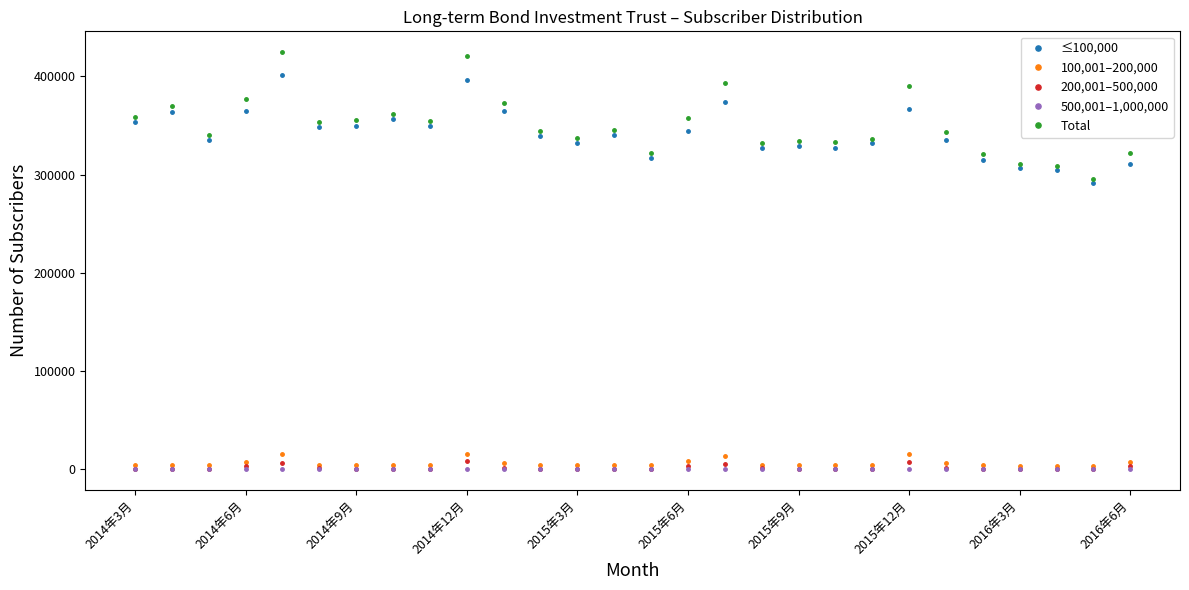

At how many categories does at least one series exceed 260479?

28